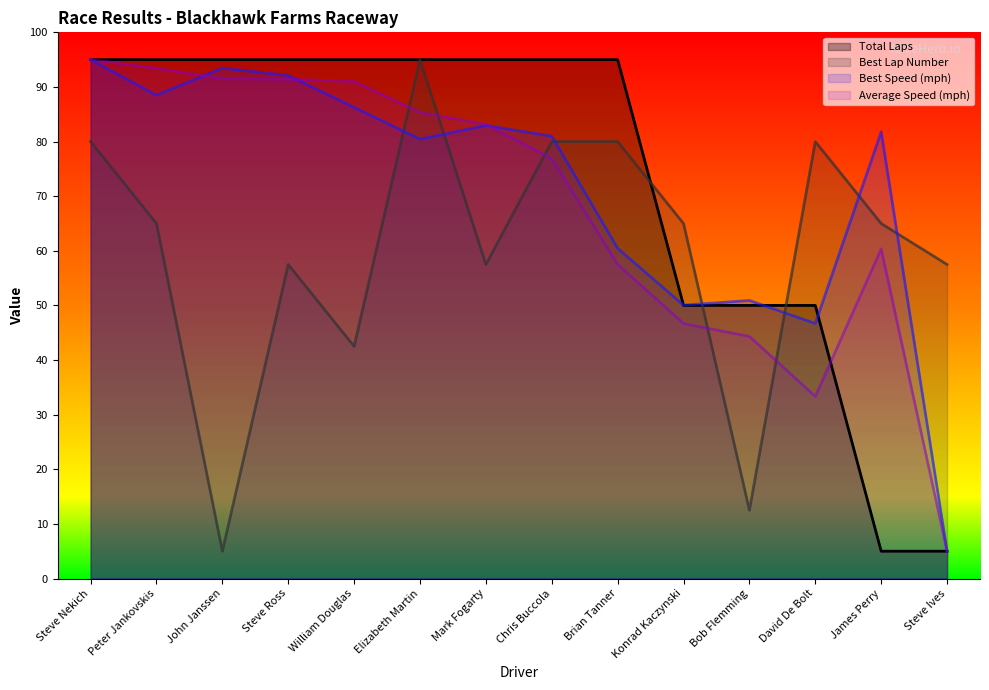

Which series ends up on top after the final intersection of Average Speed and Total Laps?

Average Speed